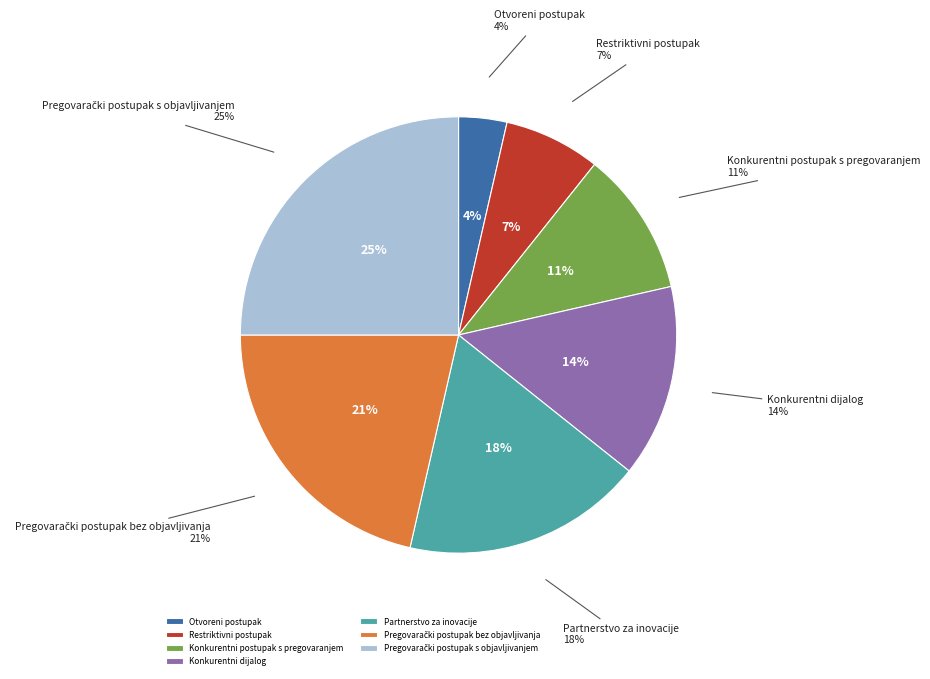

Does Pregovarački postupak s objavljivanjem account for over 50% of the chart?

No